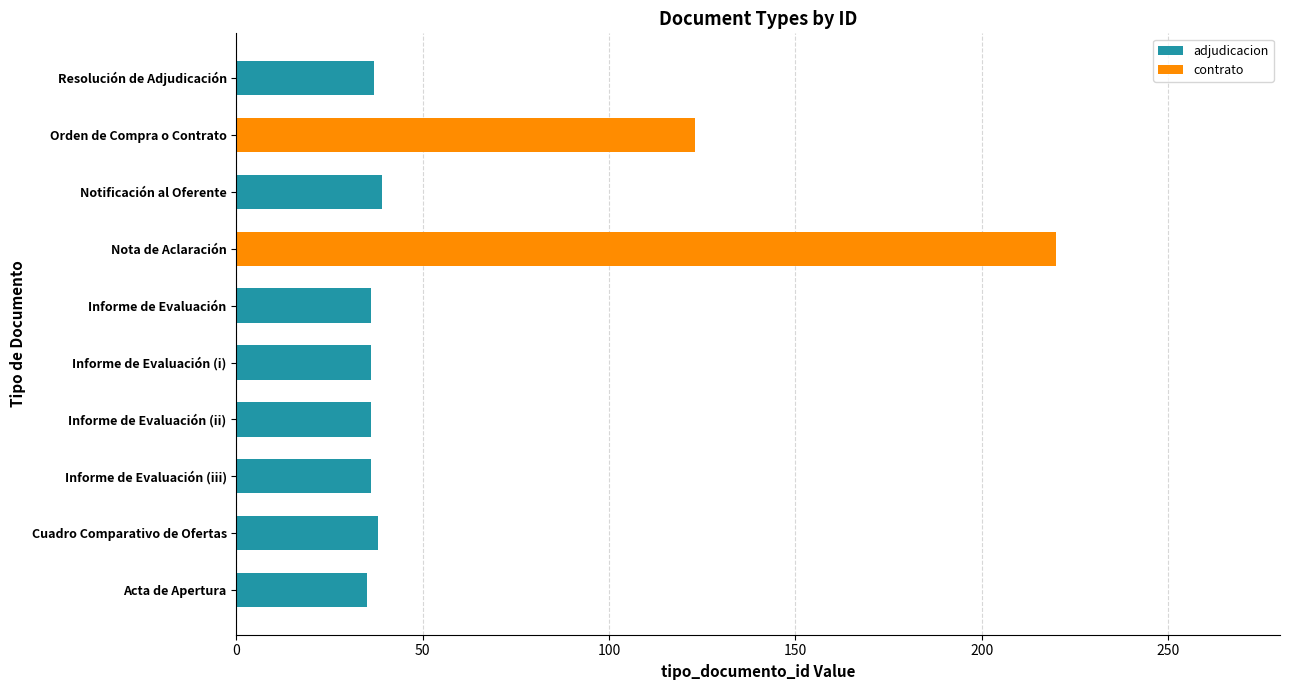

What is the total value across all series at Nota de Aclaración?

220